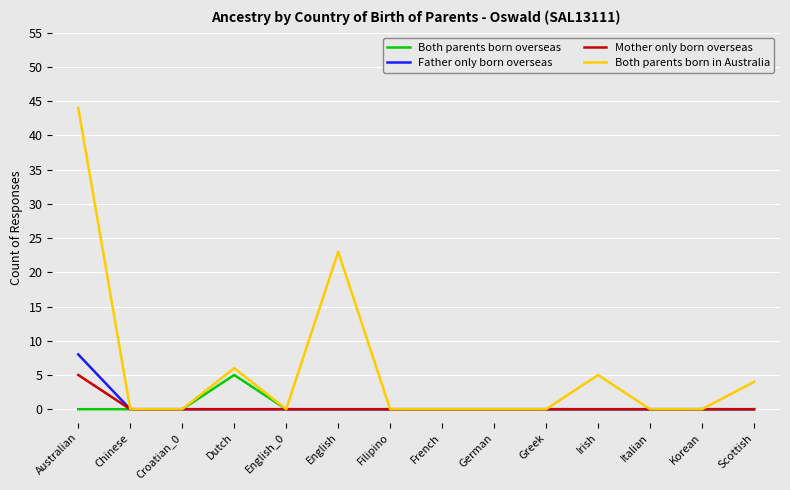

Is the value of Father only born overseas at Australian greater than the value of Both parents born in Australia at English_0?

Yes